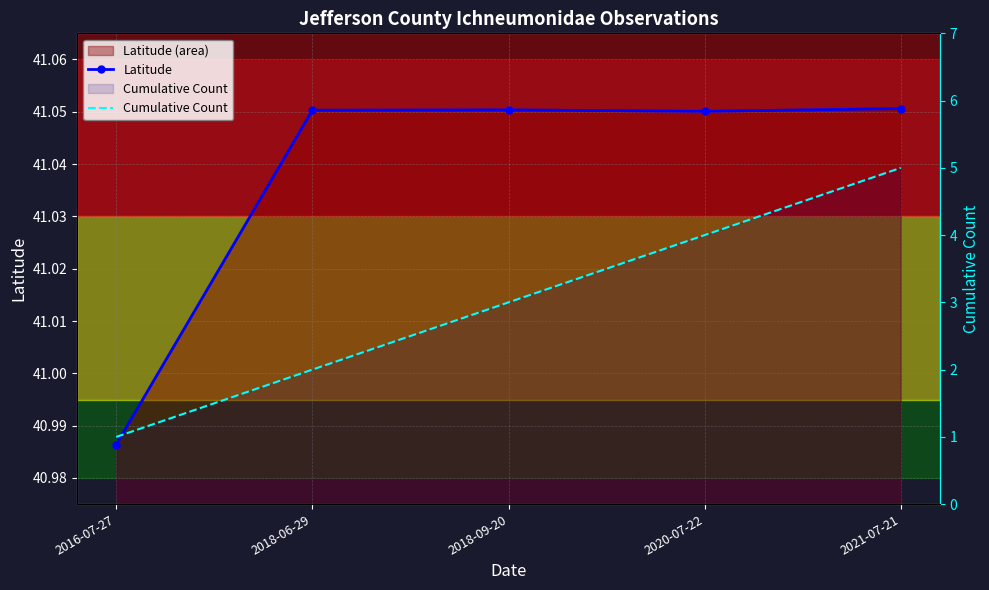

Which has a higher value, 2018-09-20 or 2016-07-27?

2018-09-20